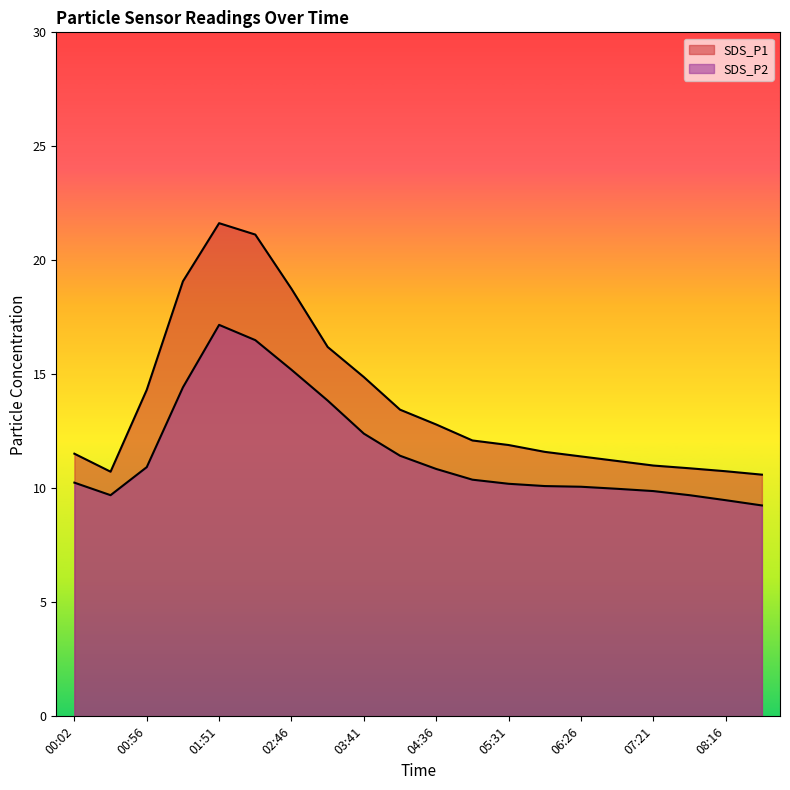

The value of SDS_P1 at 04:36 is 12.8. True or false?

True